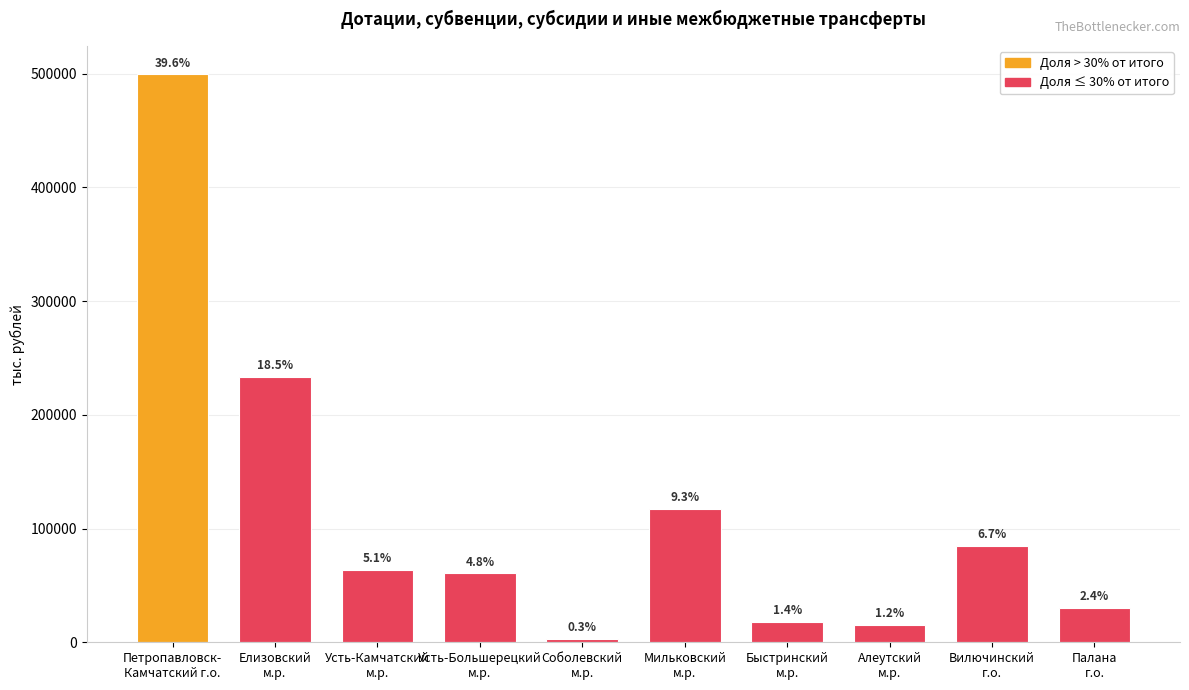

How many bars are there in total?

10